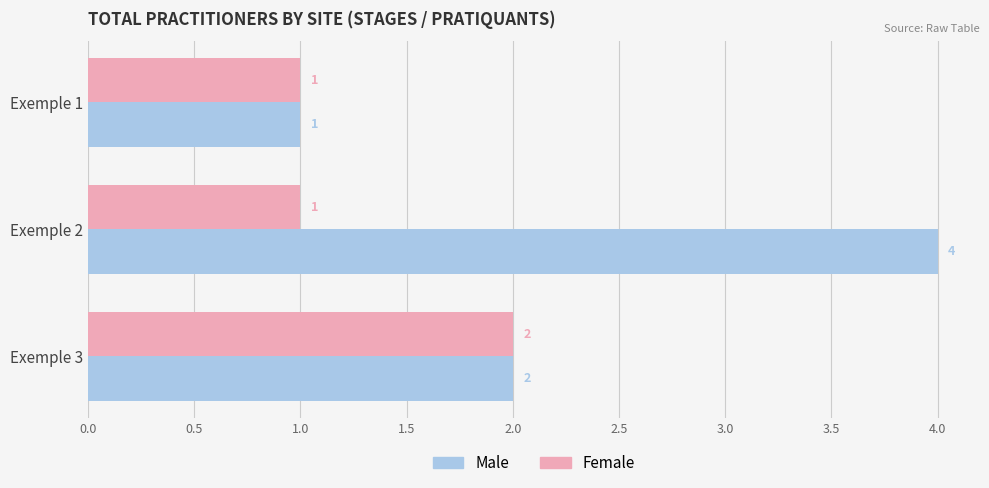

What is the sum of the Male values at Exemple 3 and Exemple 2?

6